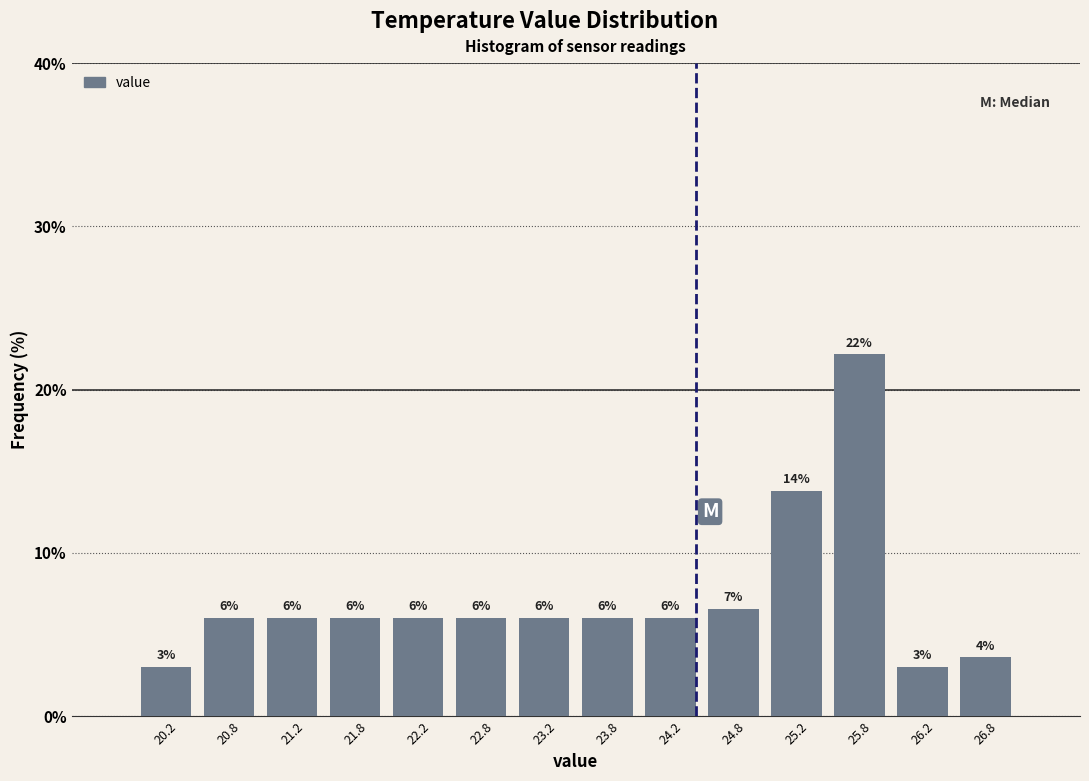

Over which range of the x-axis is the bar tallest?

25.5 to 26.0